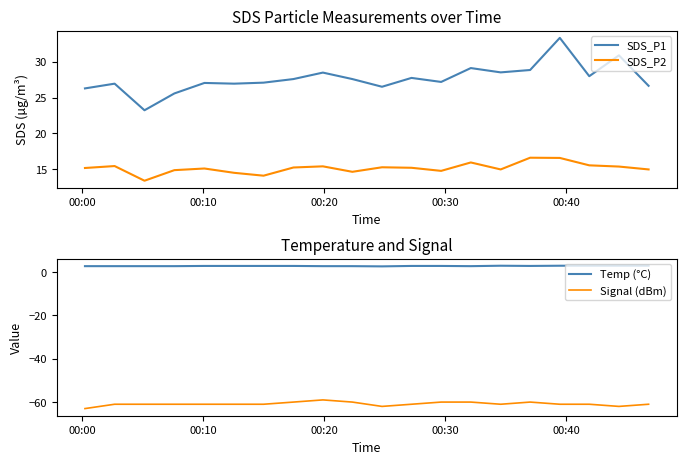

True or false: SDS_P2 and SDS_P1 cross at least once.

False